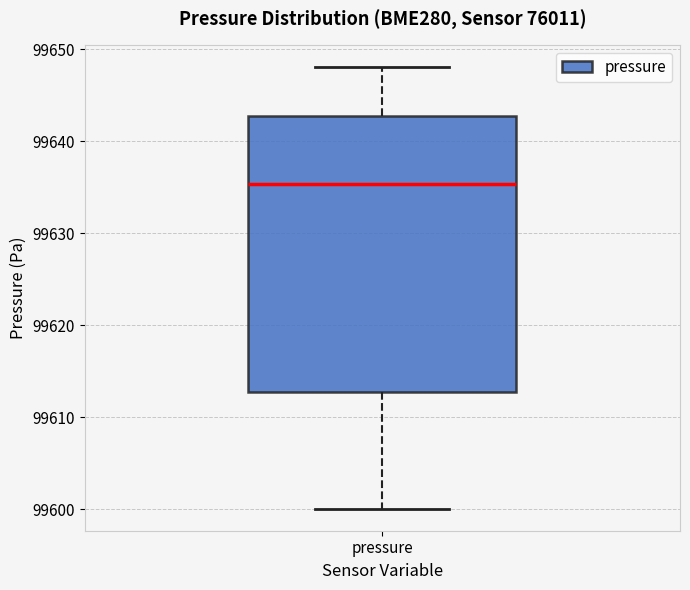

Read this box plot against the y-axis: the position of the median line, the range covered by the box, and the ends of both whiskers. The values are not printed on the chart, so give them approximately, as read against the axis.

median 99635, box 99613 to 99643, whiskers 99600 to 99648